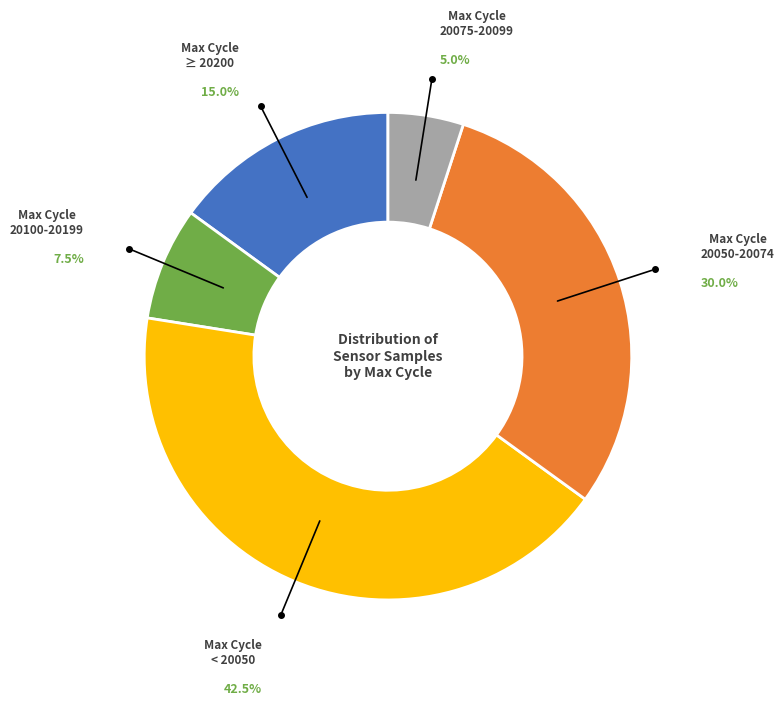

Is there a majority slice in this chart?

No